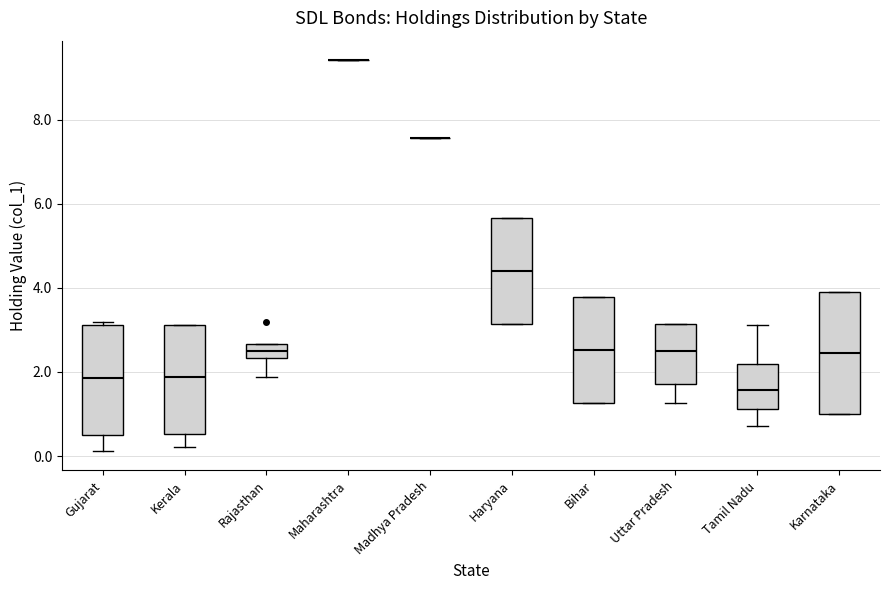

Where is the lower edge of the box for Uttar Pradesh on the y-axis? The values are not printed on the chart, so give them approximately, as read against the axis.

1.8